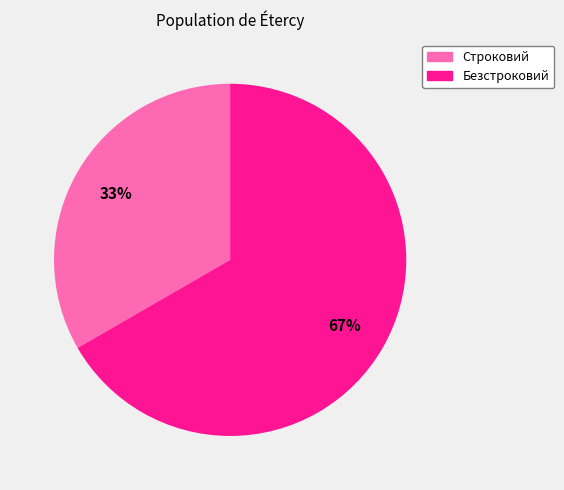

Which has a higher value, Безстроковий or Строковий?

Безстроковий